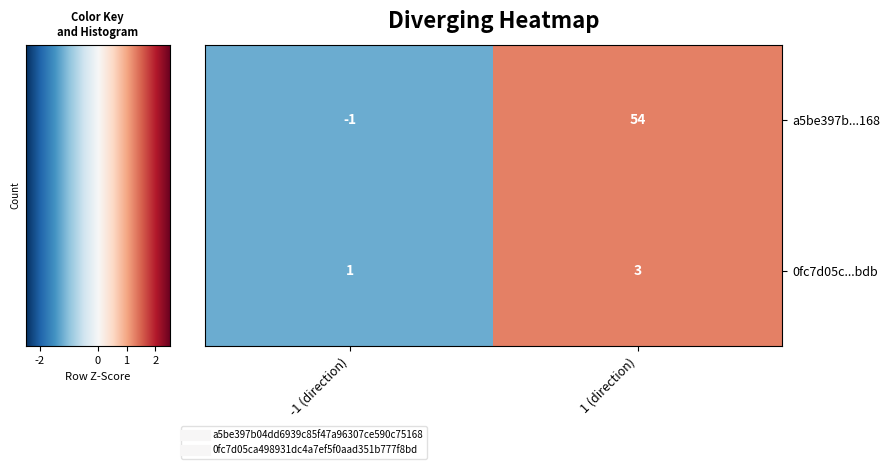

What is the sum of all 0fc7d05c...bdb values?

4